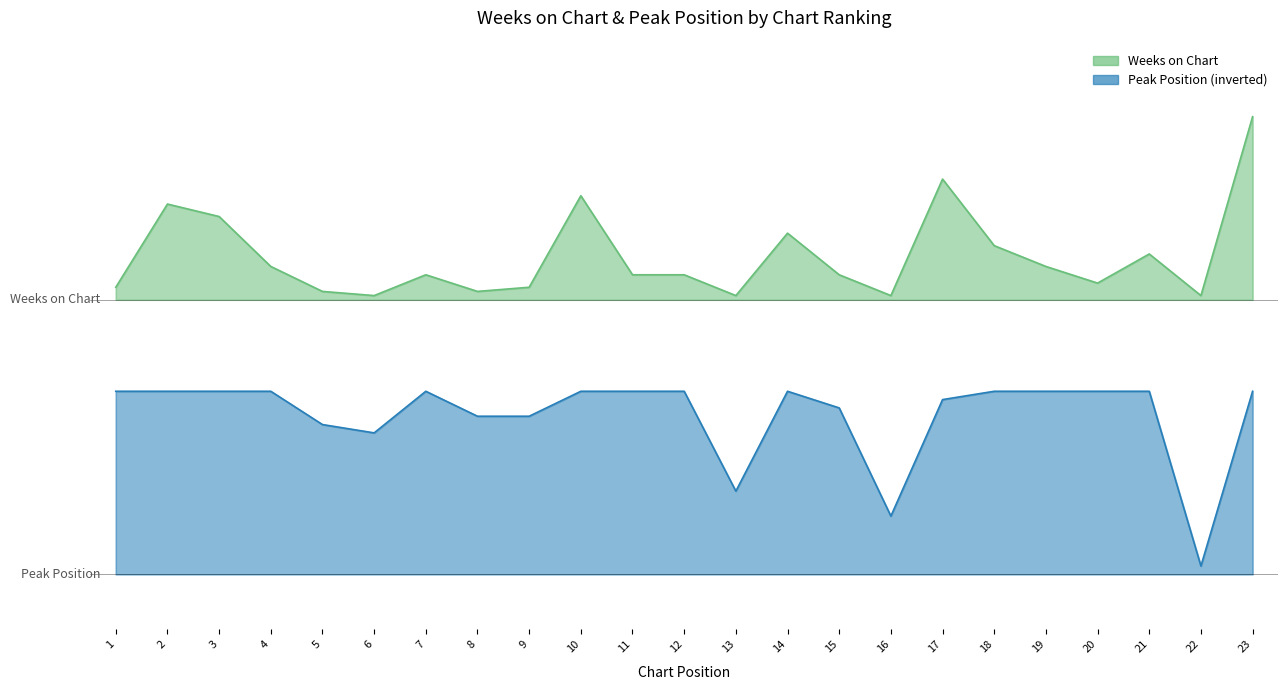

At which label is Peak Position closest to 0?

22